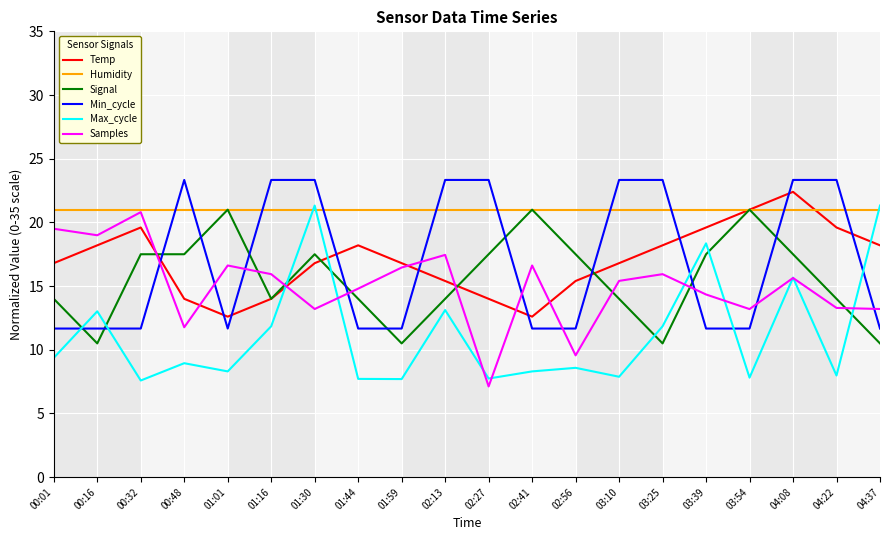

The value of Samples at 00:16 is 19.0. True or false?

True